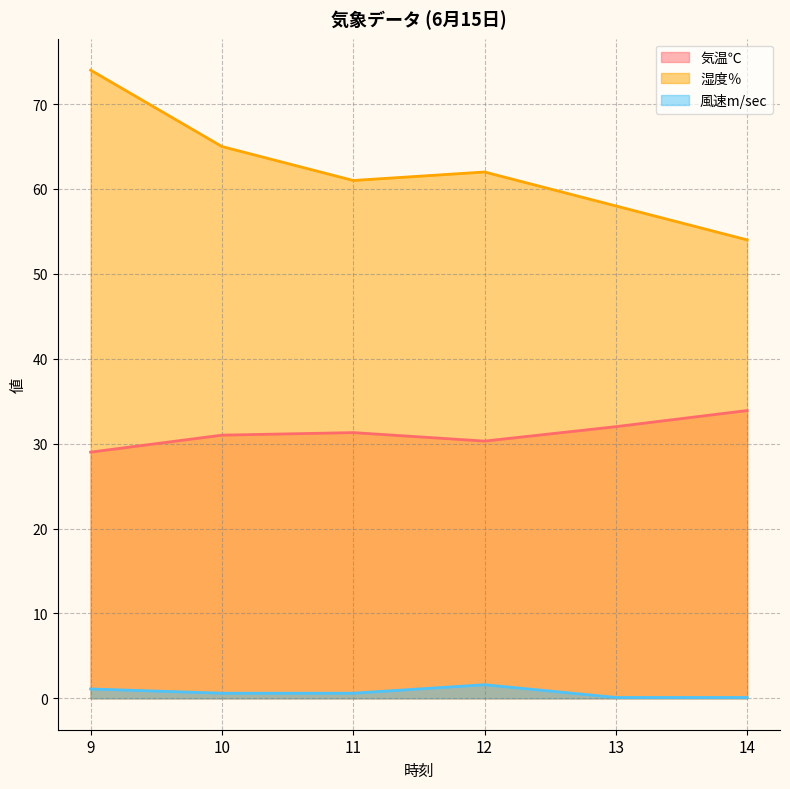

At which category is the sum across all series the highest?

9